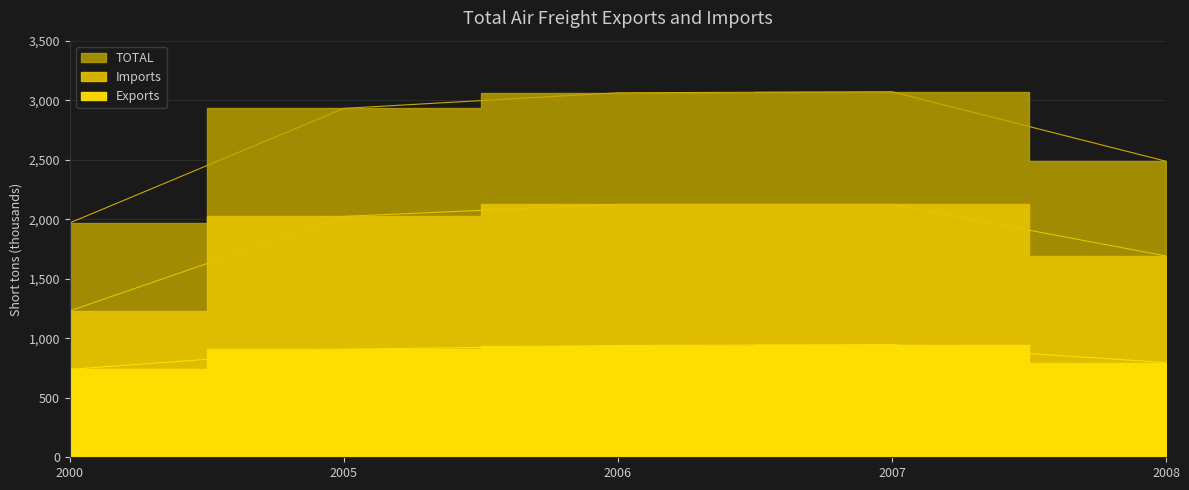

Is it true that Exports equals 739 at 2000?

True